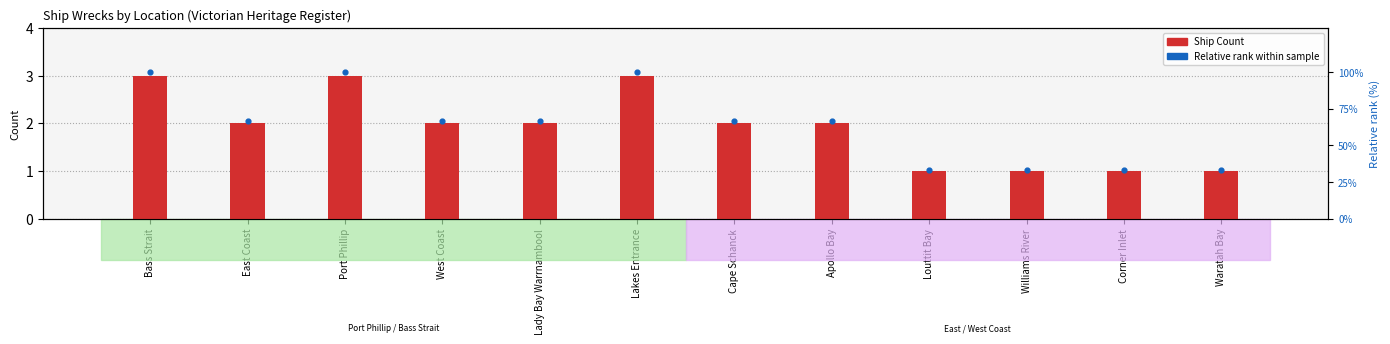

Which series contains the highest Y value?

Relative rank within sample